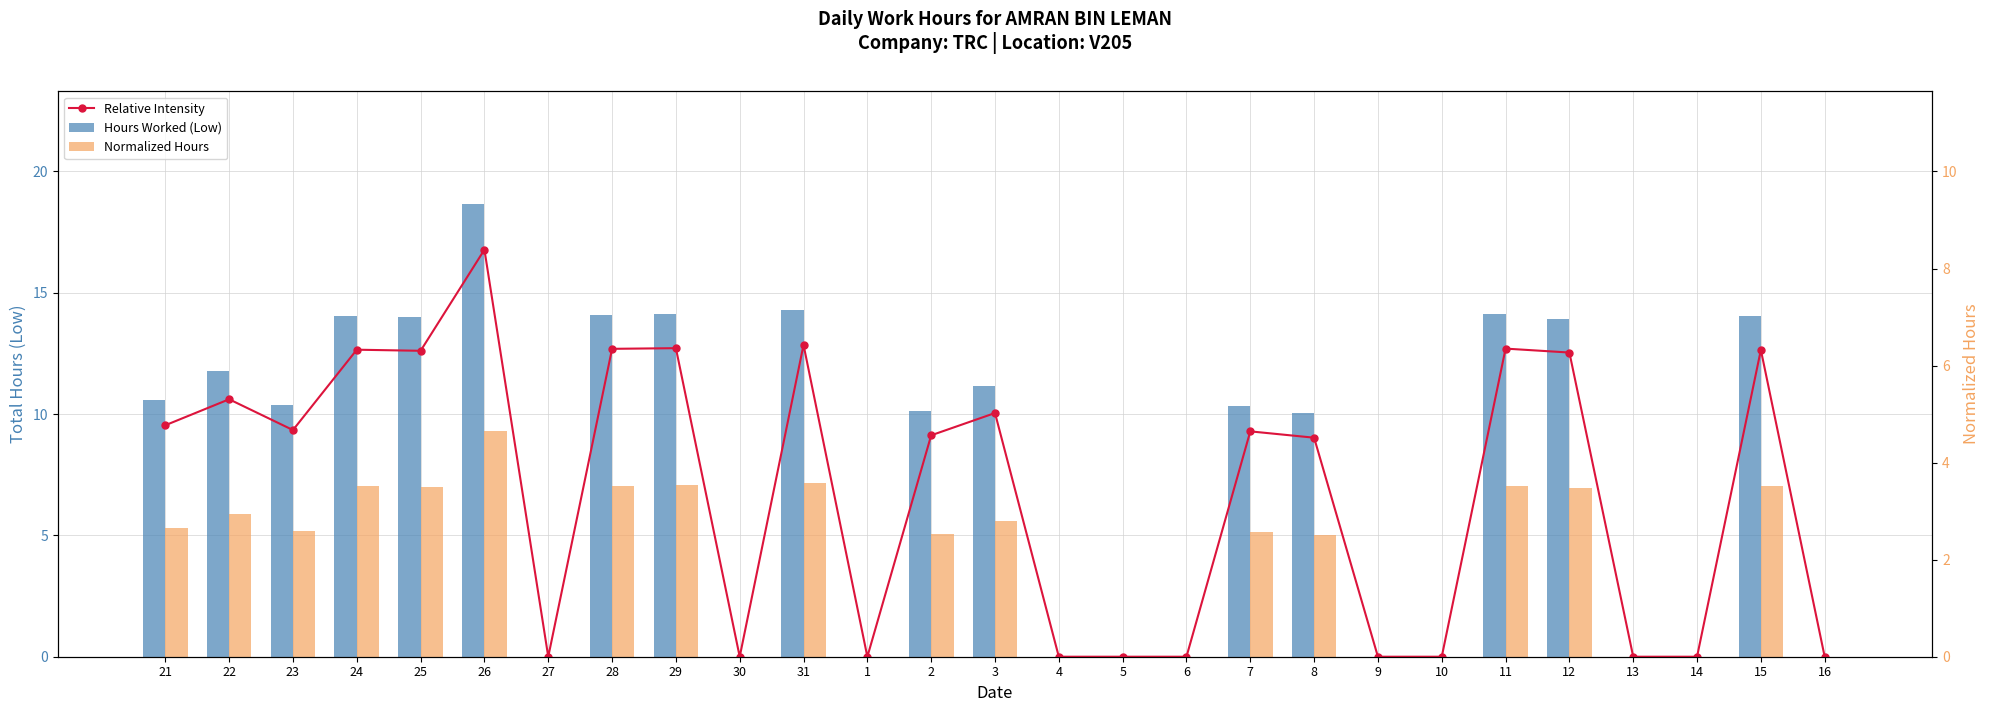

What is the average value of the Relative Intensity series?

6.9